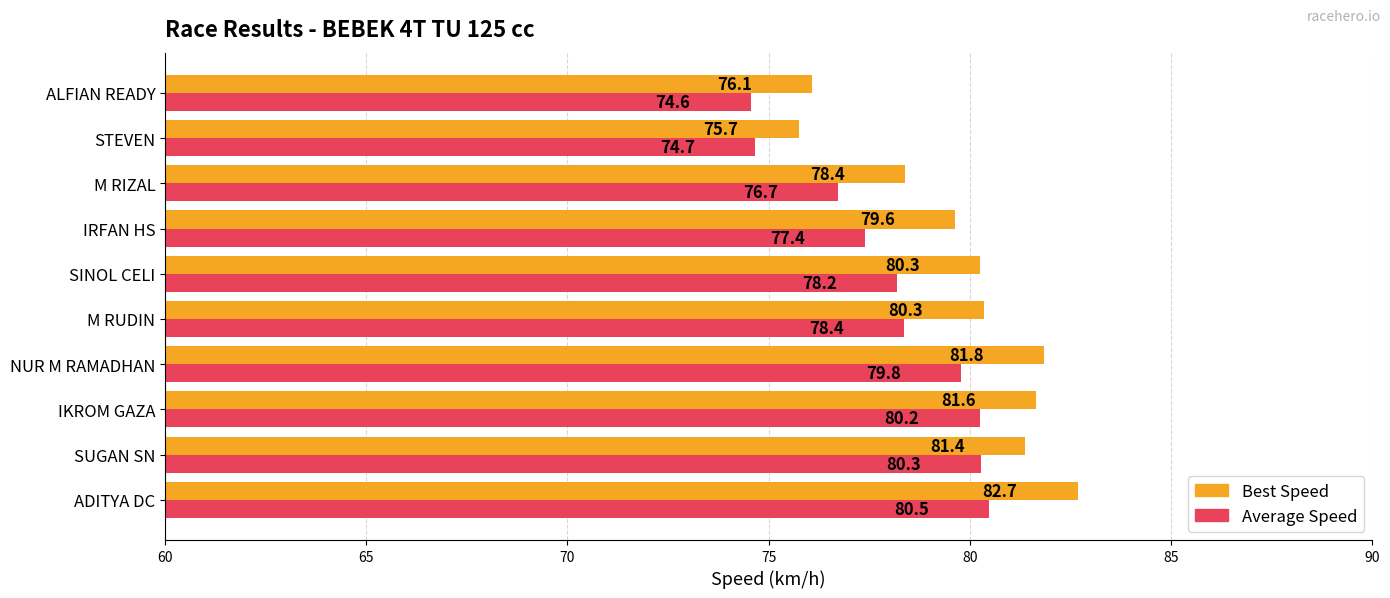

What is the difference between the highest and lowest values at SINOL CELI?

2.1